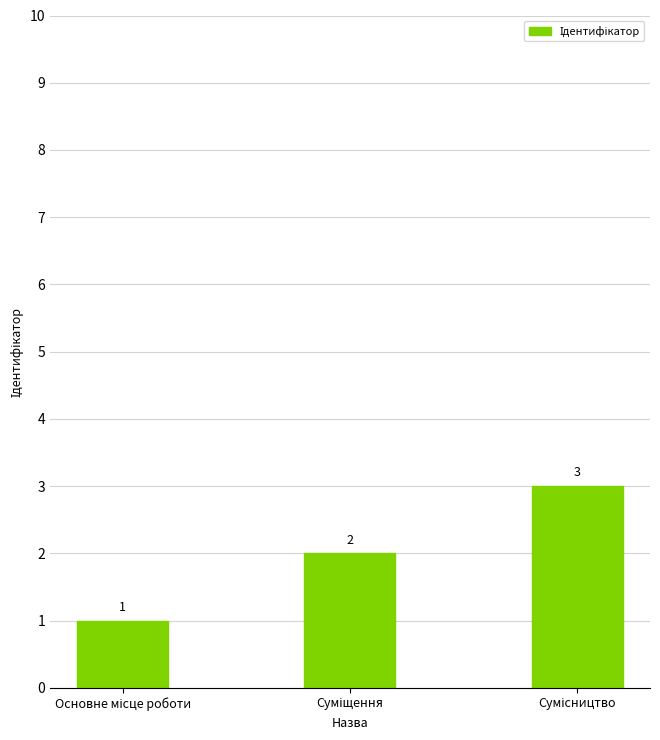

How many series are shown in this chart?

1